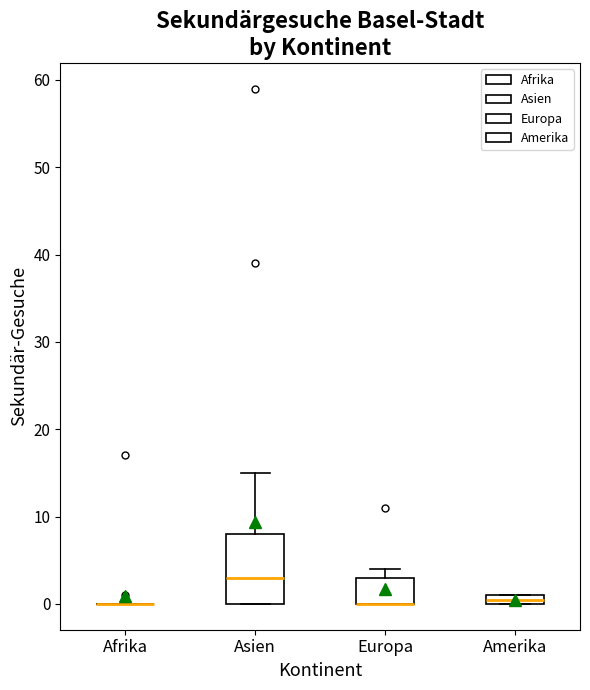

Where is the upper edge of the box for Amerika on the y-axis? The values are not printed on the chart, so give them approximately, as read against the axis.

1